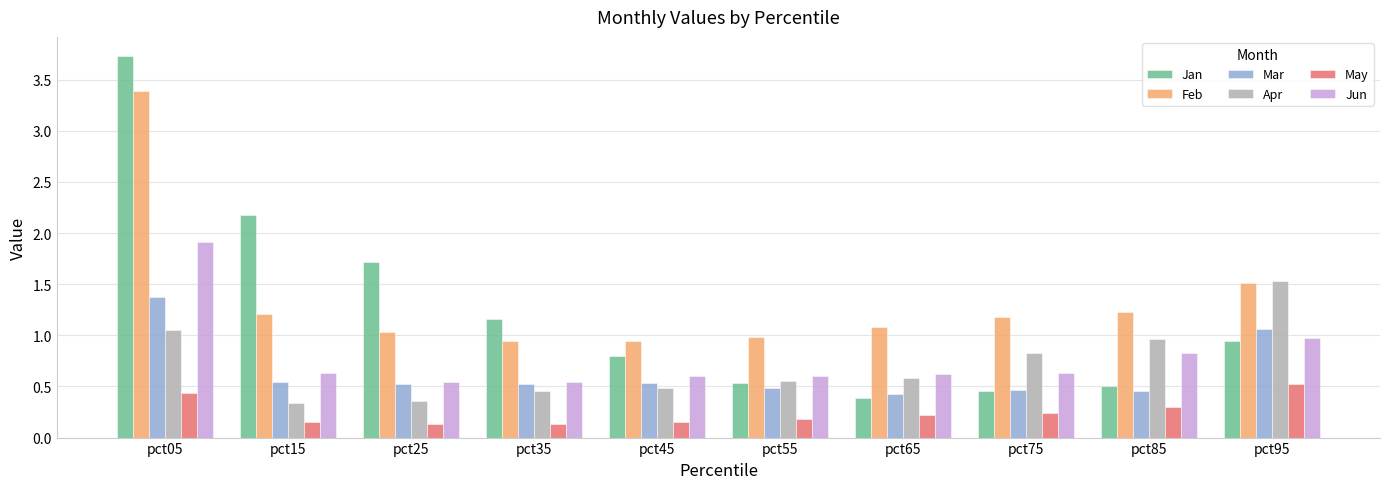

At which label does Feb reach its peak?

pct05